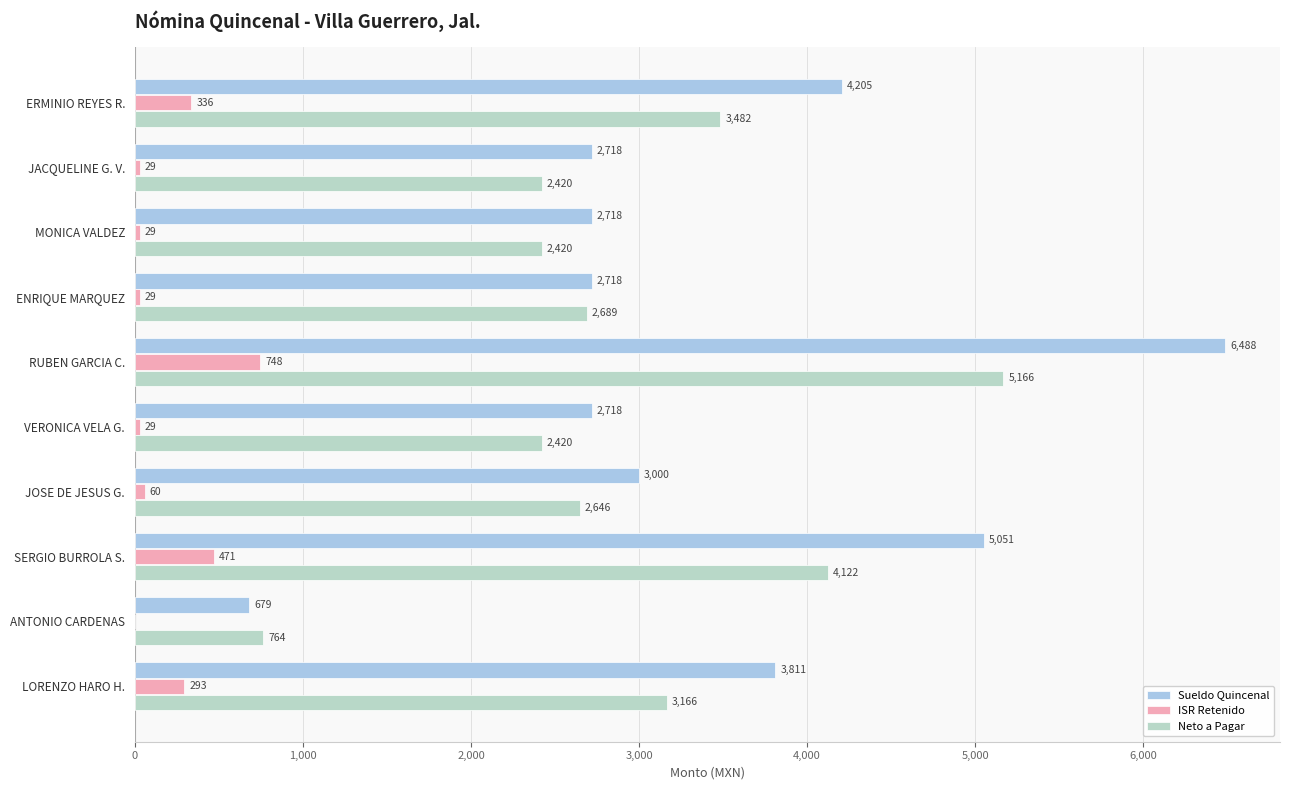

How many distinct data groups are displayed?

3